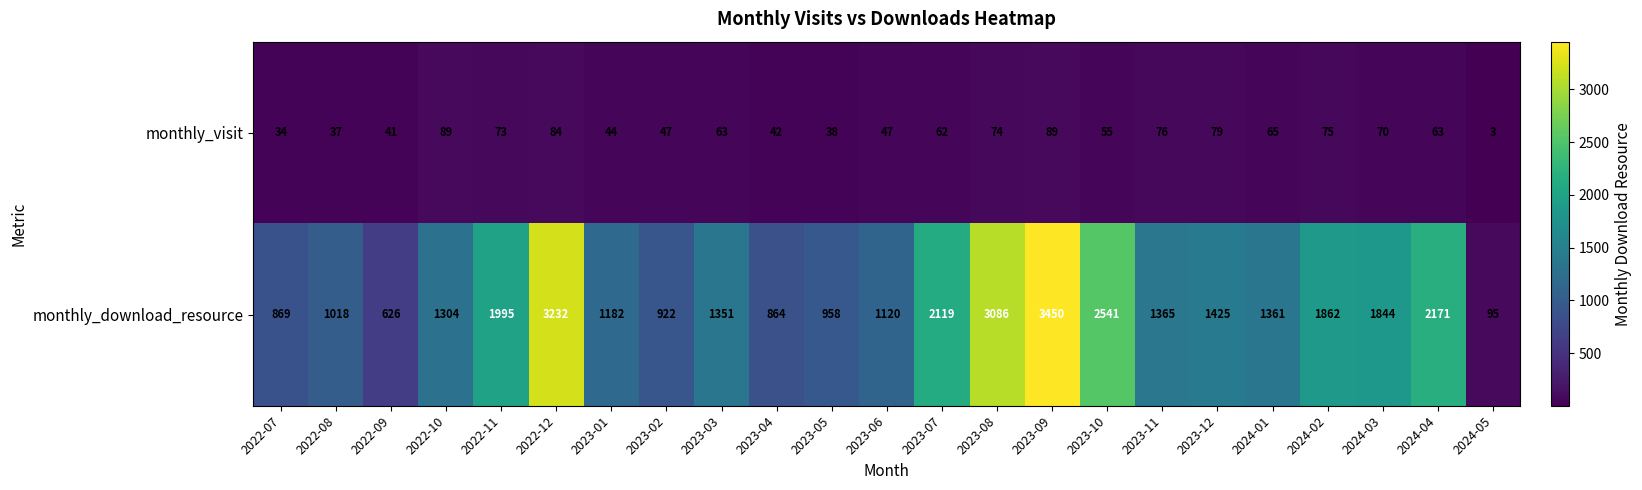

Which series changed the most between 2023-07 and 2024-03?

monthly_download_resource